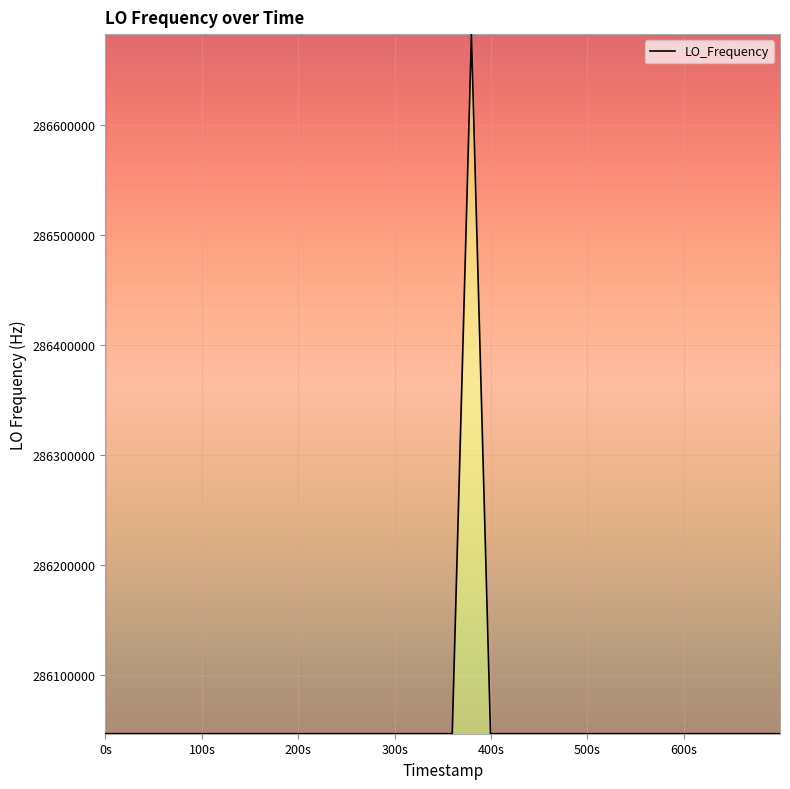

Does the chart have visible grid lines?

Yes